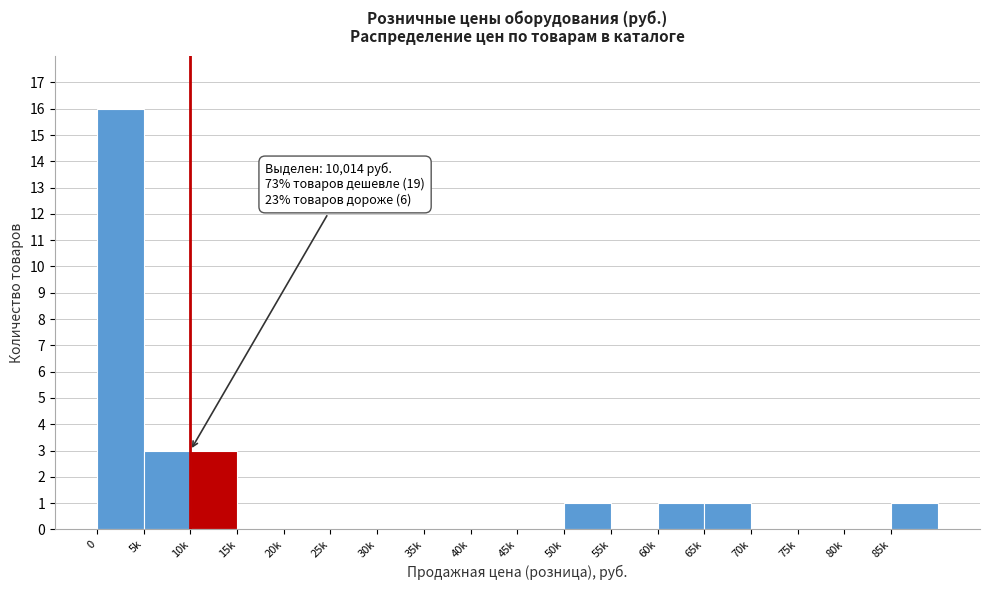

Reading left to right, what are all the values shown in this chart?

0=16	5k=3	10k=3	15k=0	20k=0	25k=0	30k=0	35k=0	40k=0	45k=0	50k=1	55k=0	60k=1	65k=1	70k=0	75k=0	80k=0	85k=1